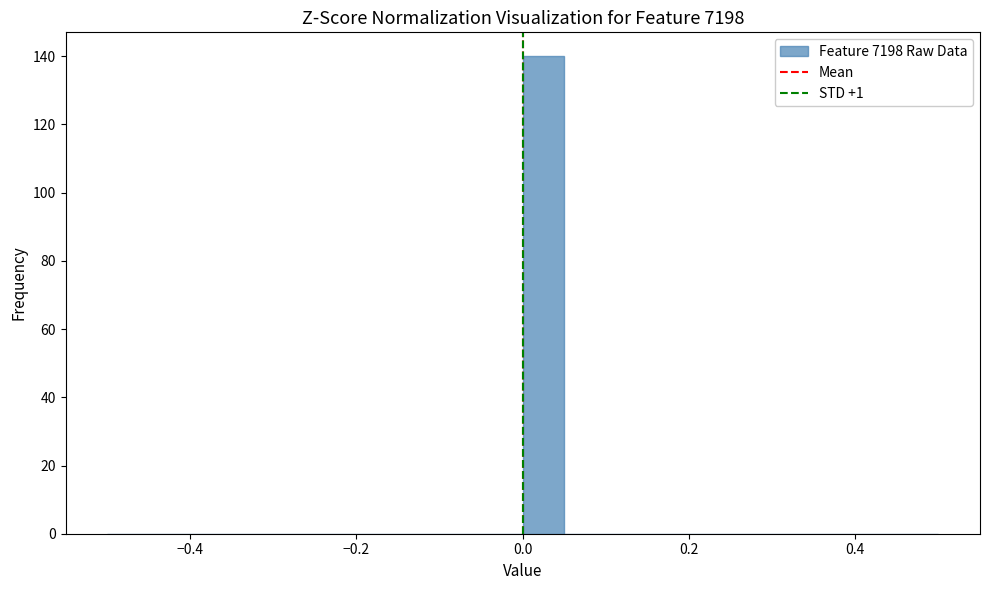

Read against the x-axis, roughly where is the centre of the tallest bar?

0.02